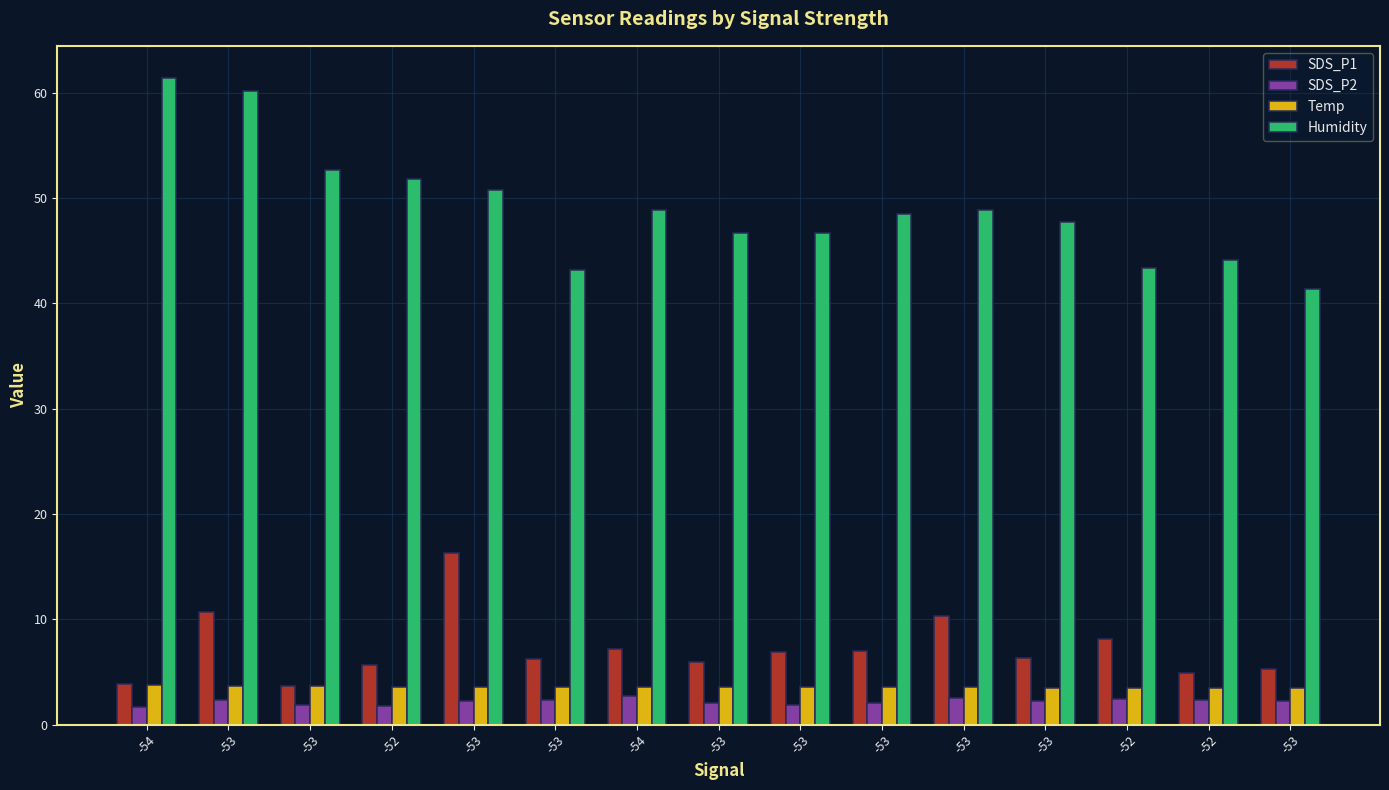

Between -53 and -53, which series saw the biggest shift?

SDS_P1